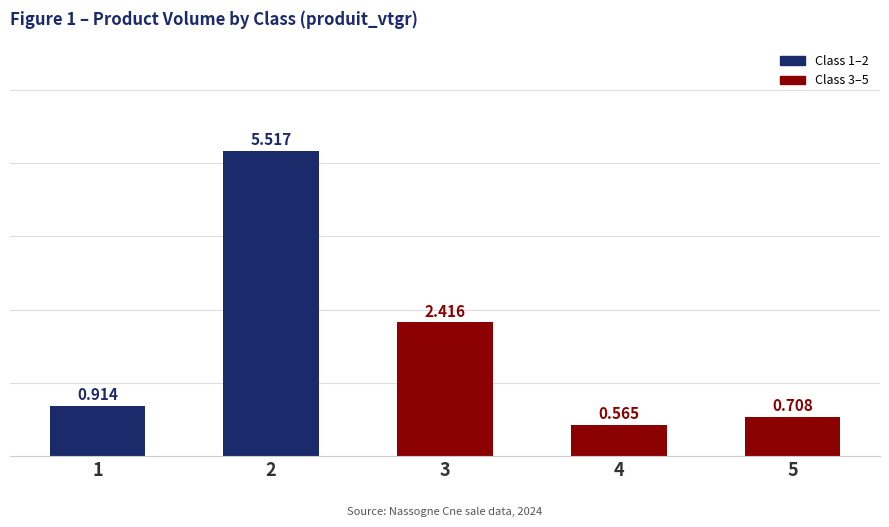

How many distinct data groups are displayed?

1